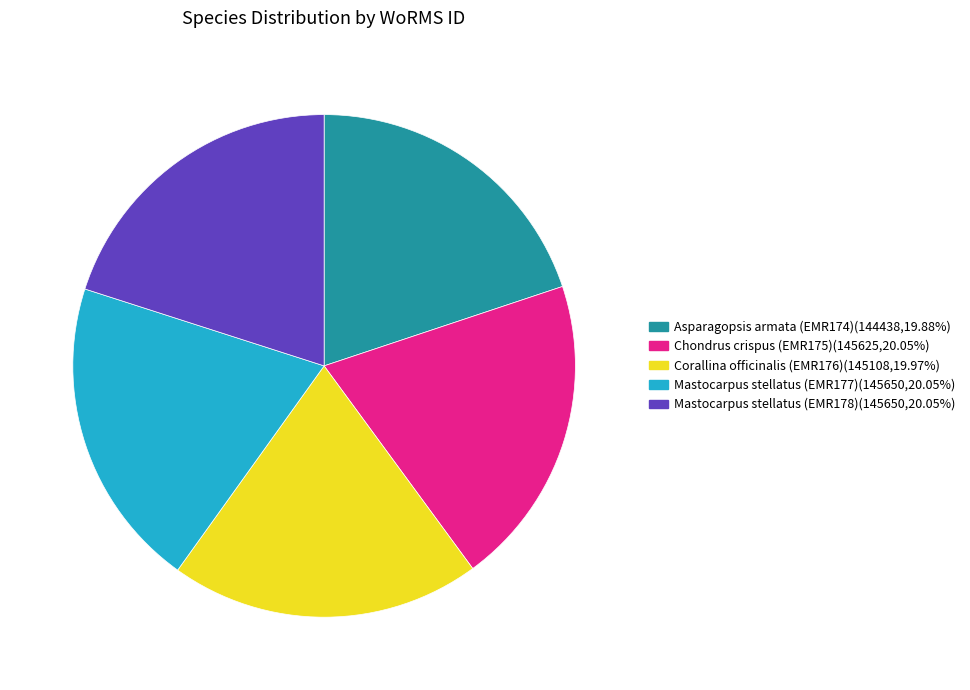

Is the sum of Mastocarpus stellatus (EMR178) and Corallina officinalis (EMR176) greater than half?

No